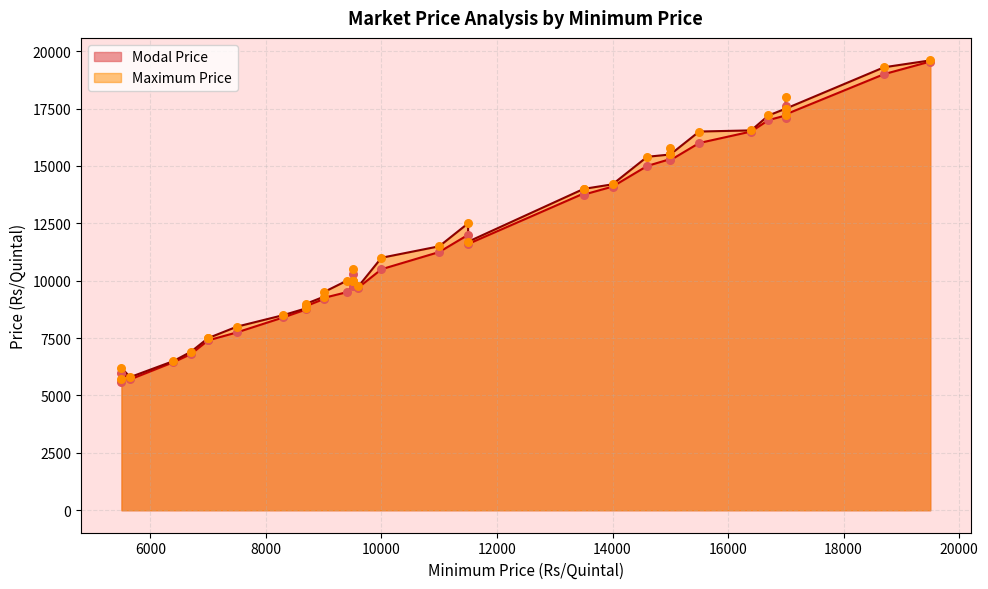

At which category is the sum across all series the highest?

18